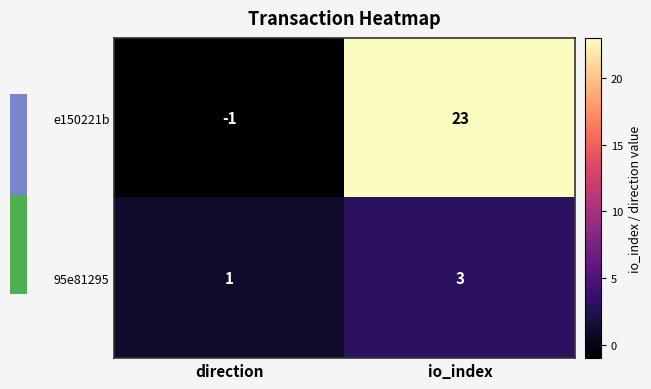

Which series has the widest spread of values?

e150221b